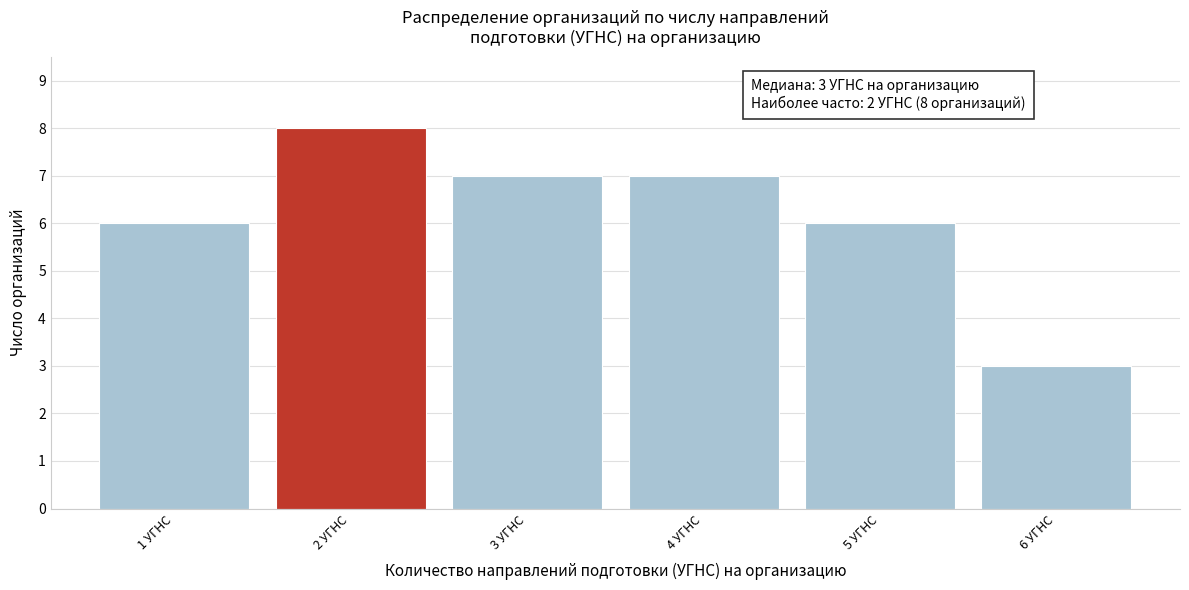

Reading left to right, transcribe all the data shown in this chart.

1 УГНС=6	2 УГНС=8	3 УГНС=7	4 УГНС=7	5 УГНС=6	6 УГНС=3